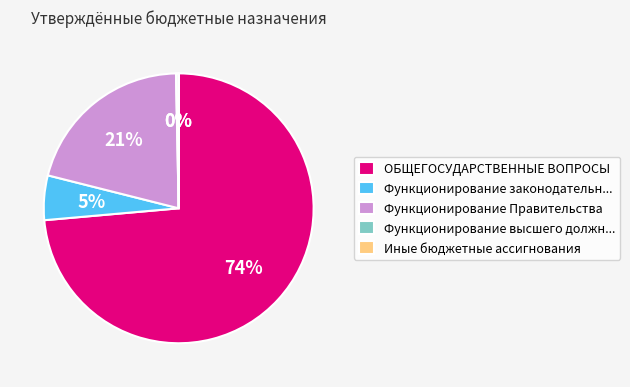

To the nearest percent, what portion does ОБЩЕГОСУДАРСТВЕННЫЕ ВОПРОСЫ represent?

74%